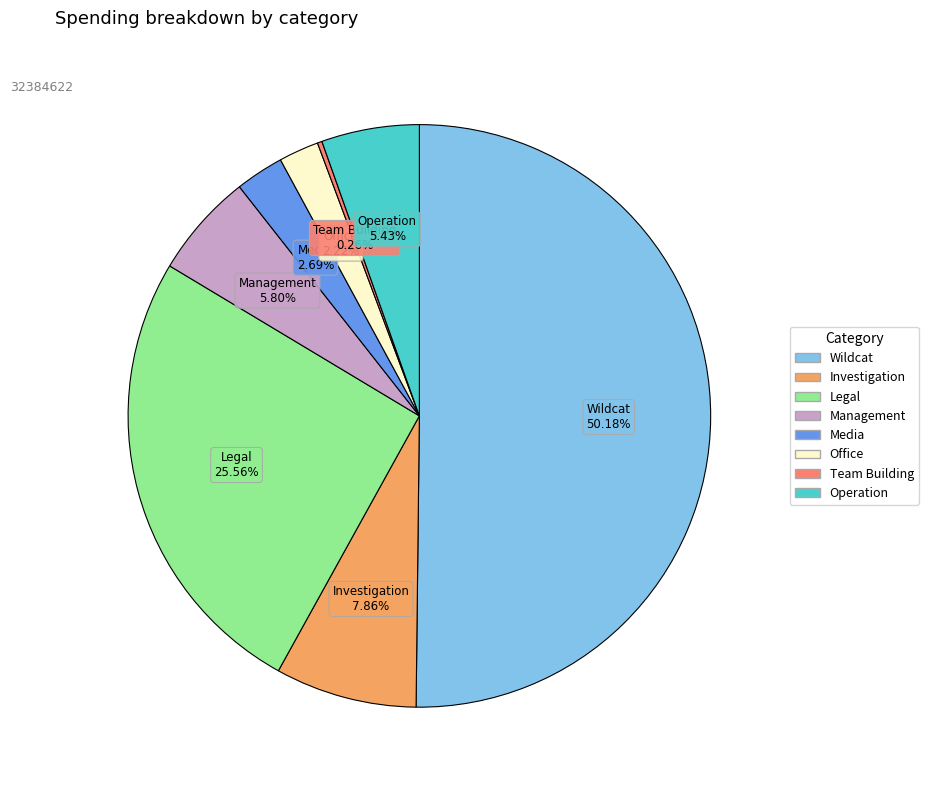

Between Wildcat and Investigation, which is larger?

Wildcat